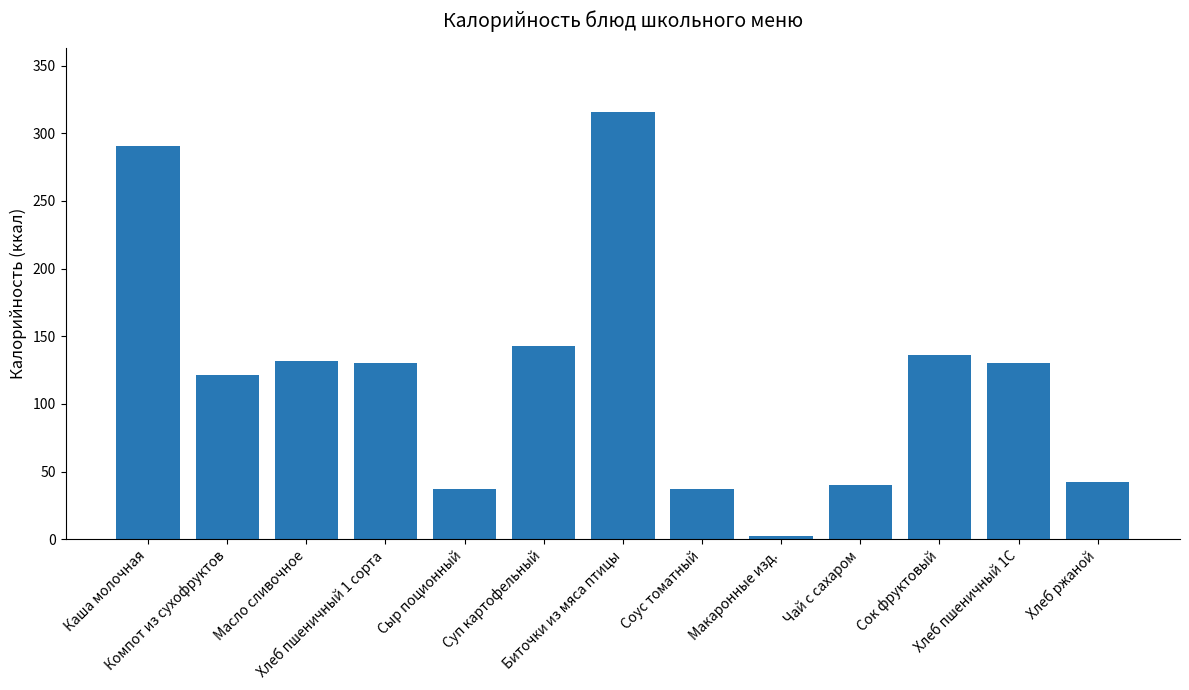

What is the change in value from Сыр поционный to Сок фруктовый?

+99.0